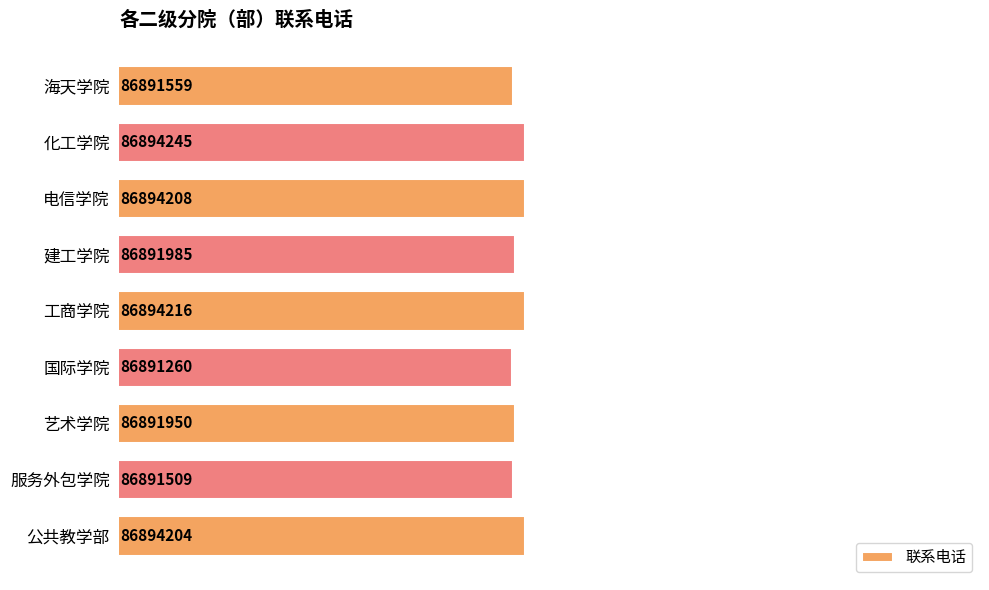

True or false: the data shows 138352090 at 海天学院.

False